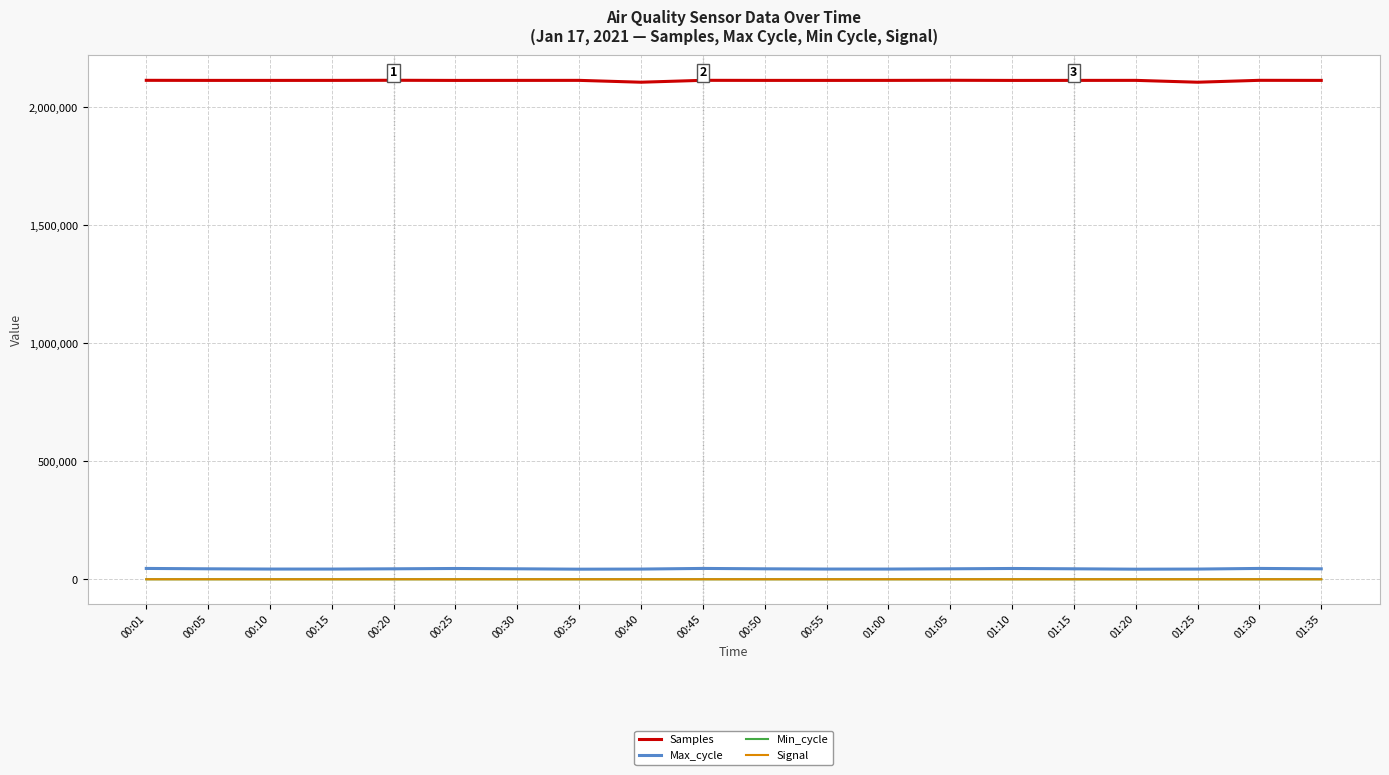

What is the difference between the highest and lowest values at 00:45?

2114871